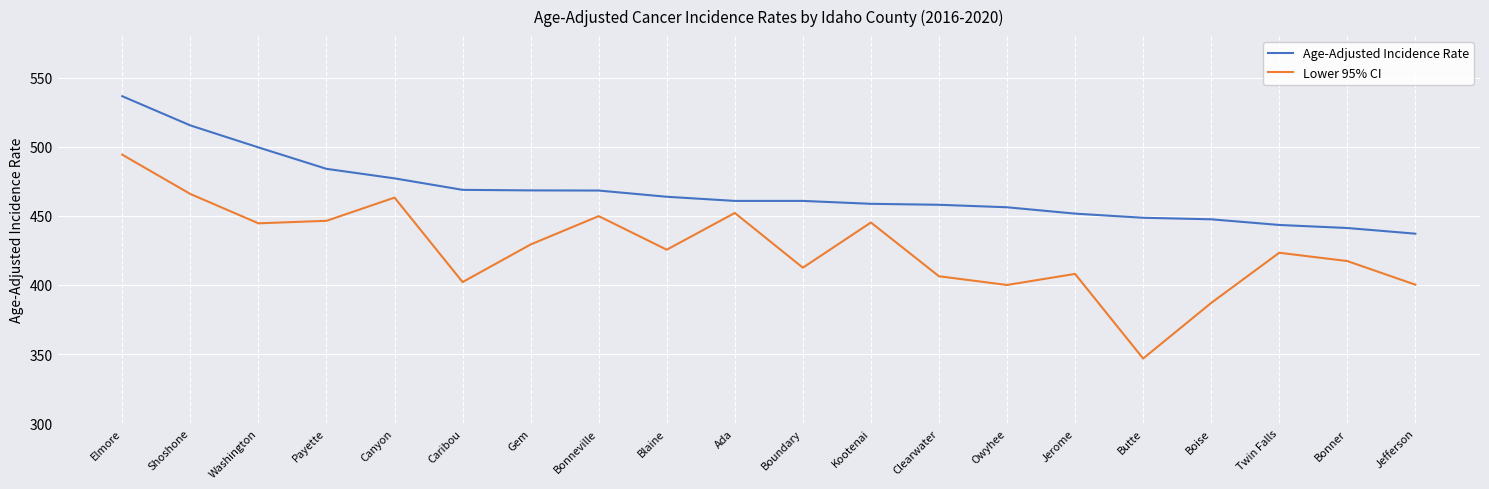

What is the spread (max minus min) of values at Clearwater?

51.7